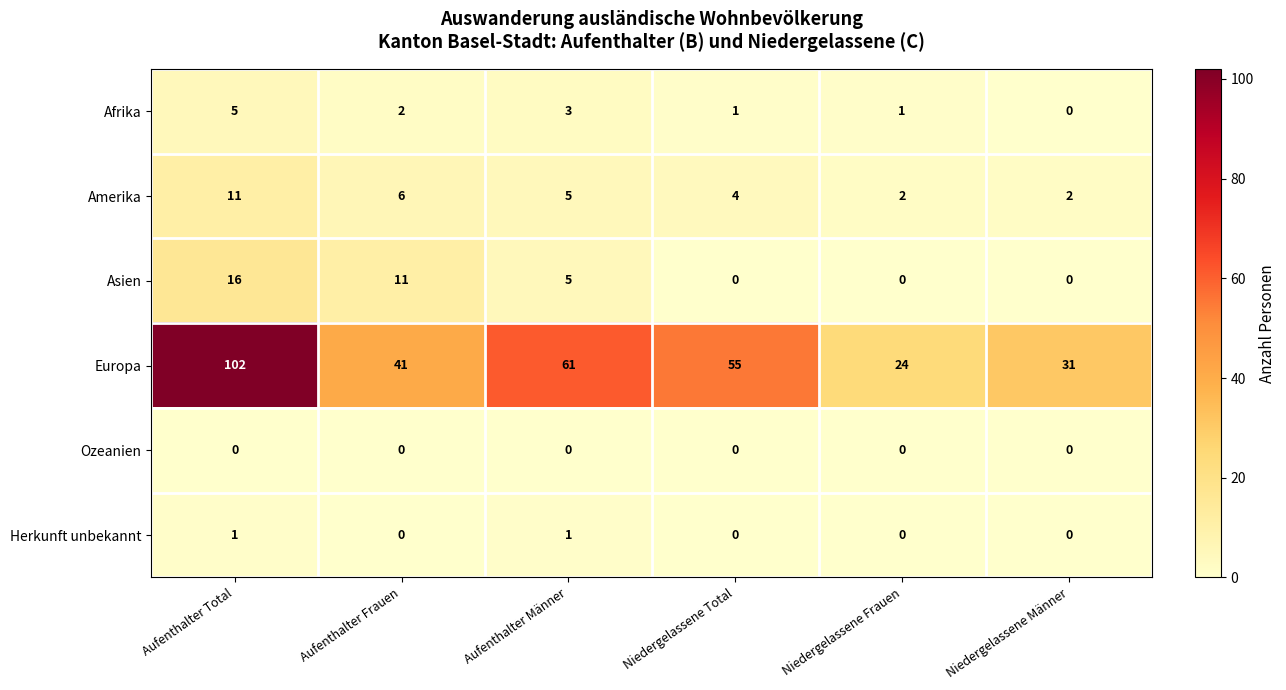

Which category has the highest value in the Europa series?

Aufenthalter Total